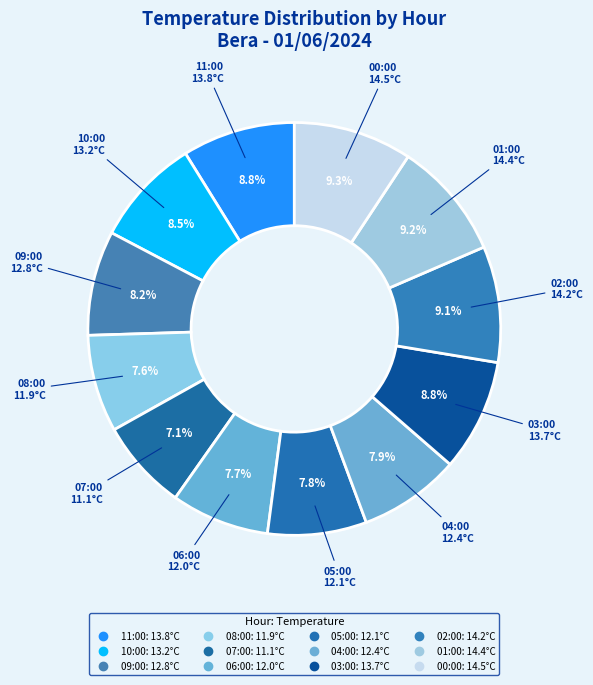

What percentage is the 11:00 slice, to the nearest percent?

9%